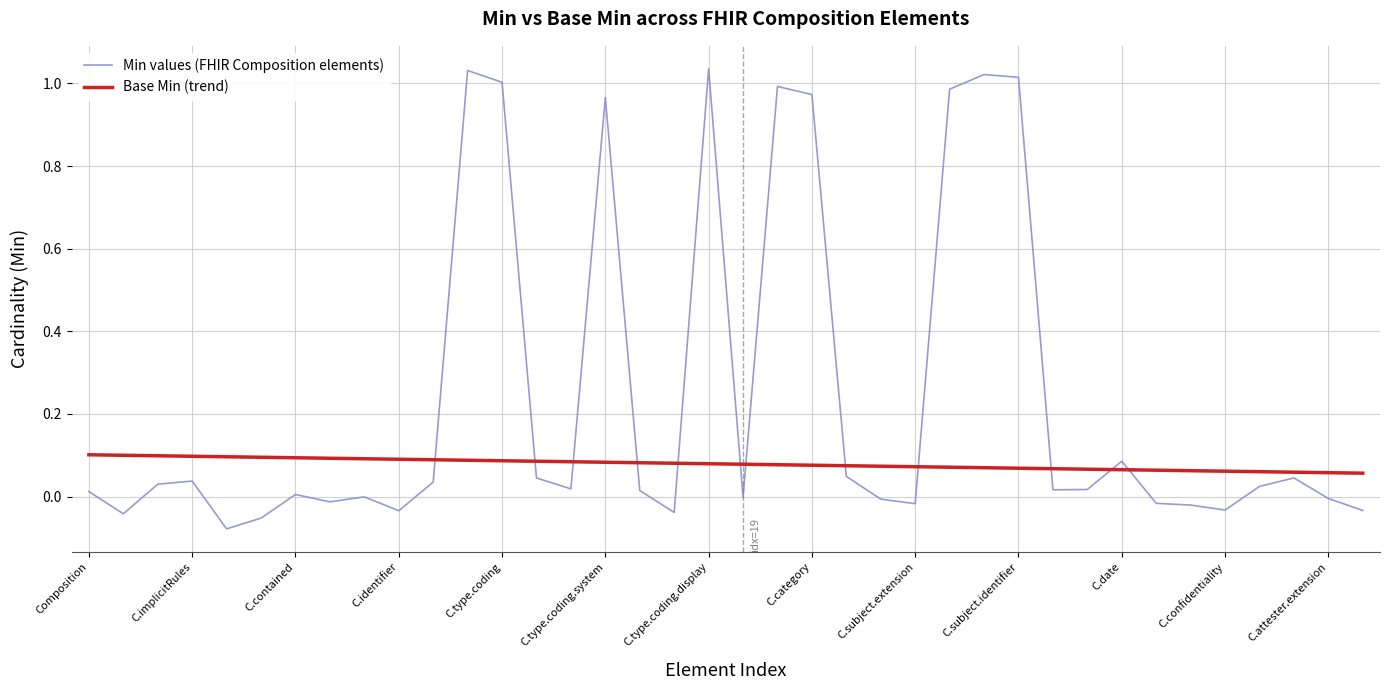

How many intersections are there between Min values (FHIR Composition elements) and Base Min (trend)?

12